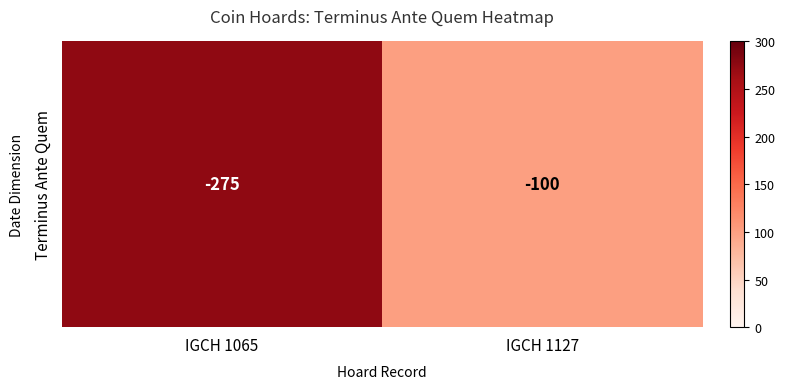

What is the sum of the values at IGCH 1065 and IGCH 1127?

375